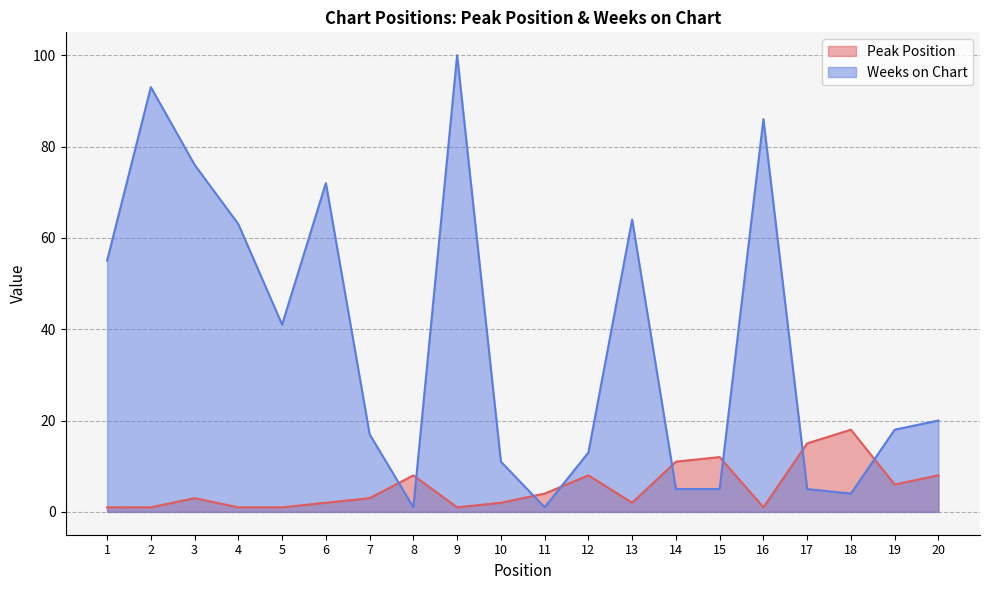

Count the number of data series in this chart.

2